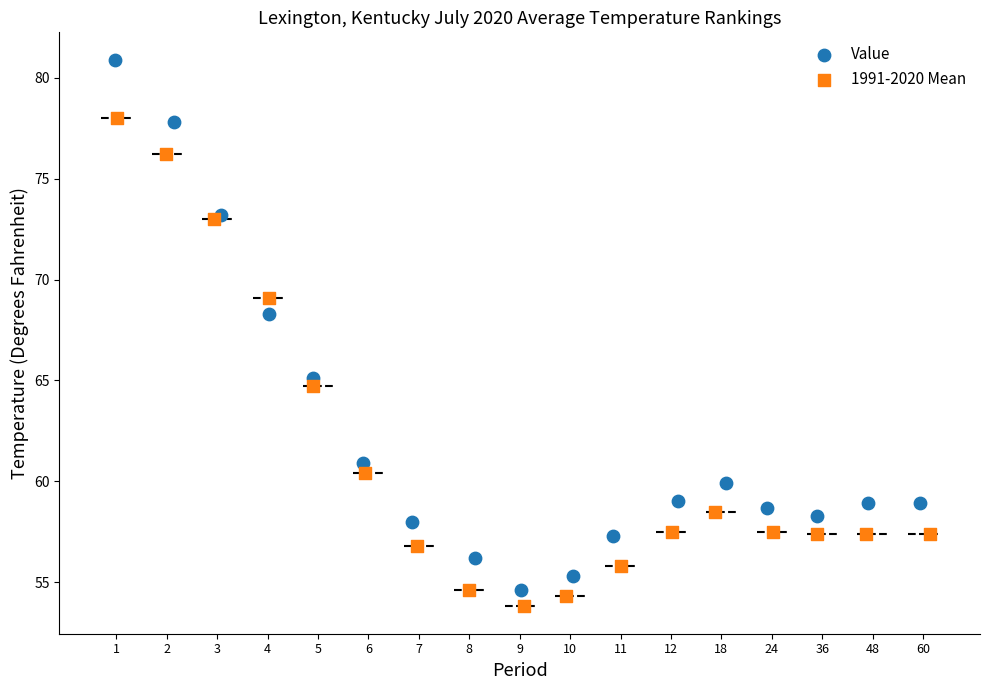

Which series has the largest Y range (max minus min)?

Value